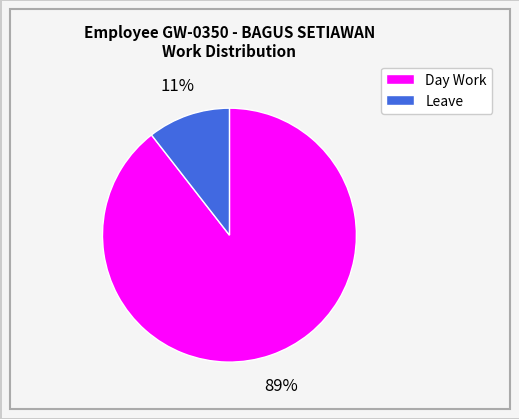

To the nearest percent, what percentage of the pie is Day Work?

89%